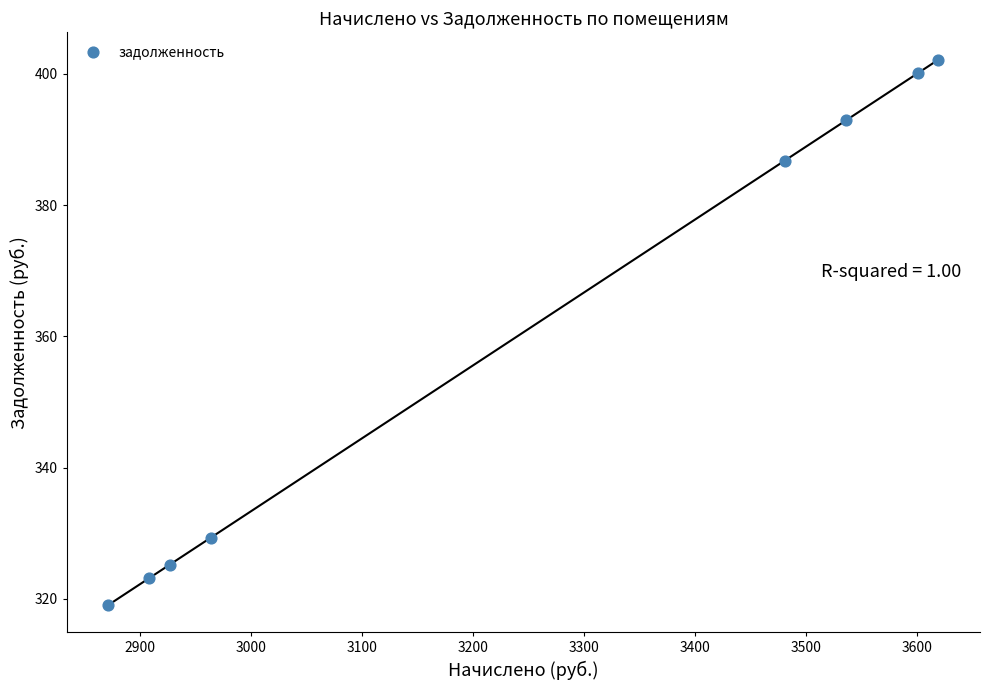

What Y value in the scatter plot is closest to 360?

386.8